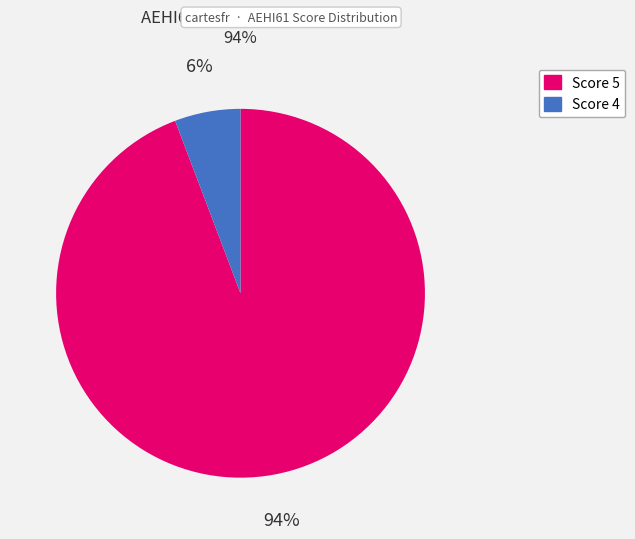

To the nearest percent, what is the average slice percentage?

50%